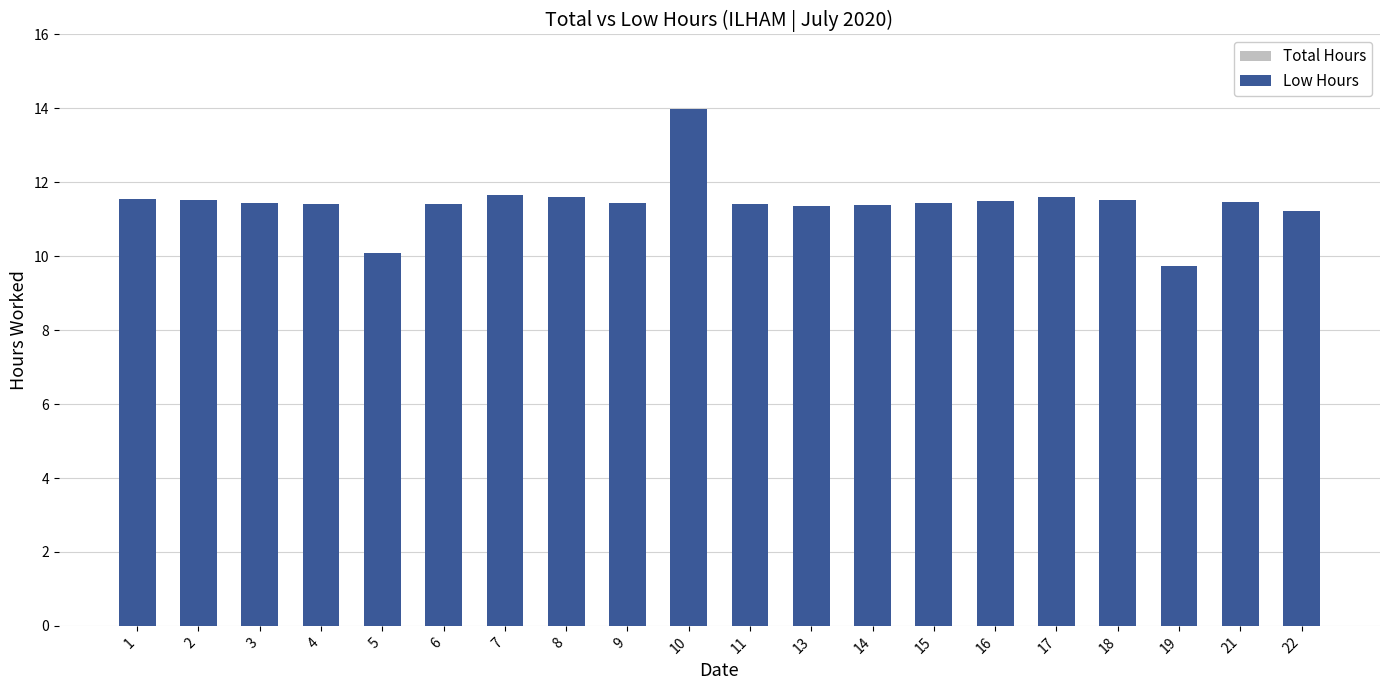

What value does the Total Hours series have at 17?

11.6